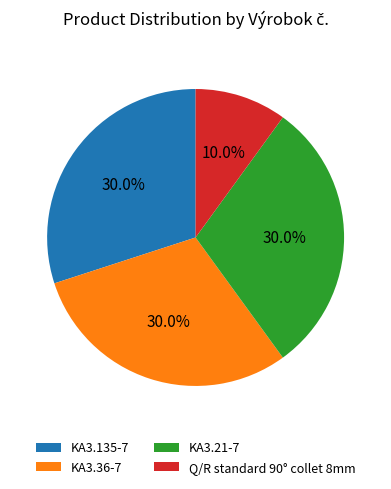

To the nearest percent, what portion does KA3.135-7 represent?

30%